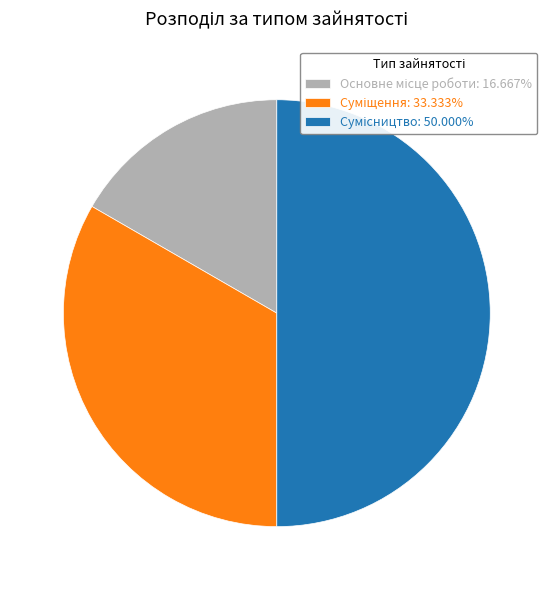

Does any single category account for the majority?

No